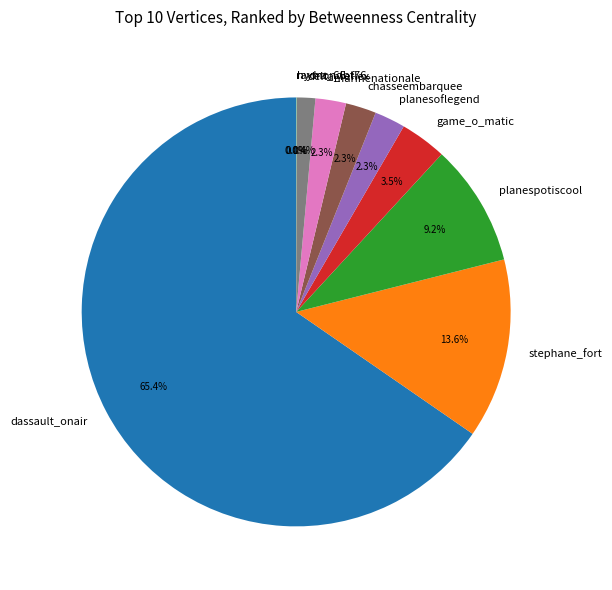

To the nearest percent, what is the average slice percentage?

10%